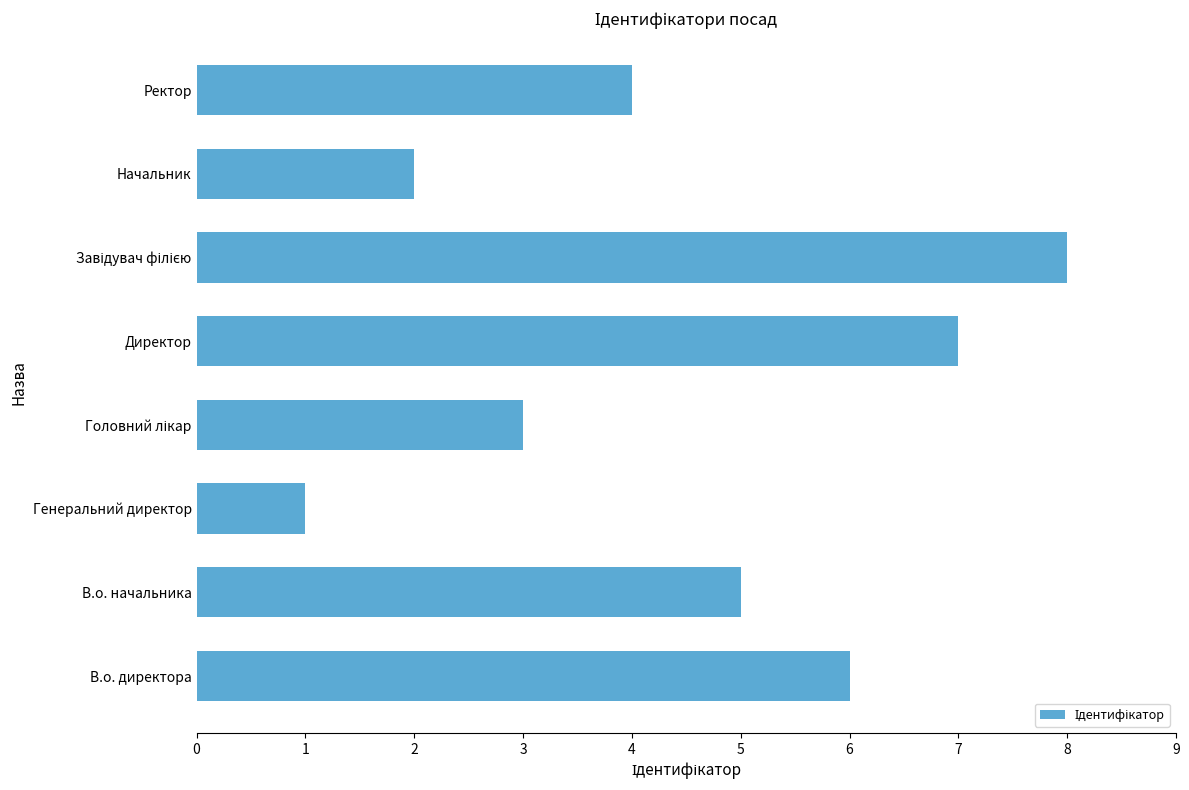

What is the difference between the maximum and minimum values?

7